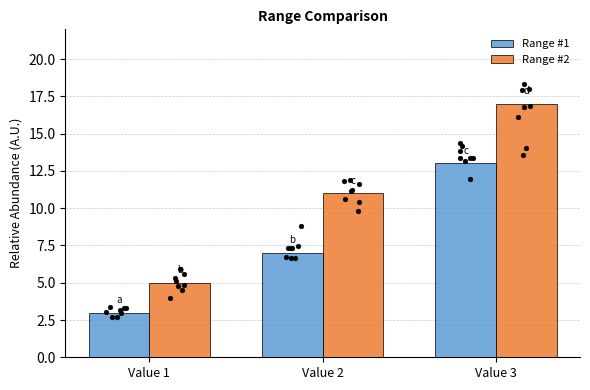

At which category is the sum across all series the highest?

Value 3